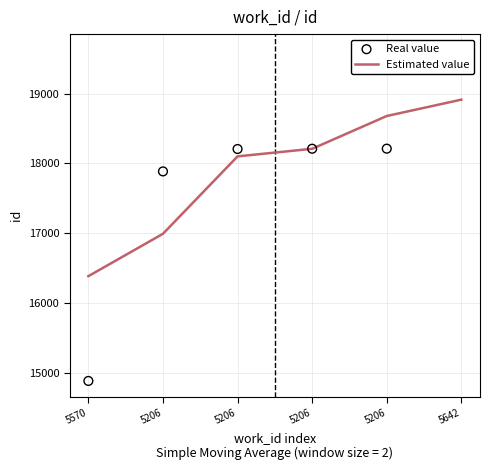

At how many categories does at least one series exceed 16807?

5